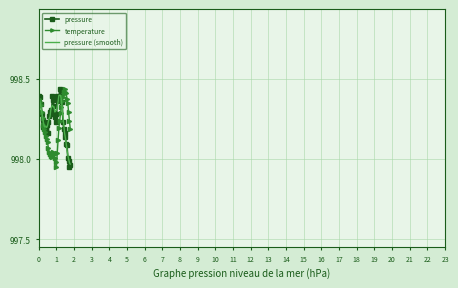

Reading right to left, list all the values displayed in this chart.

pressure: 998.0	998.0	998.0	998.0	998.1	998.1	998.1	998.2	998.2	998.2	998.4	998.4	998.4	998.4	998.4	998.4	998.4	998.2	998.3	998.3	998.3	998.4	998.4	998.3	998.3	998.3	998.3	998.2	998.2	998.2	998.2	998.2	998.2	998.2	998.2	998.3	998.3	998.4	998.3	998.4
temperature: 998.2	998.2	998.3	998.3	998.4	998.4	998.4	998.4	998.4	998.4	998.4	998.3	998.3	998.2	998.2	998.1	998.0	998.0	998.0	998.0	998.0	998.0	998.0	998.0	998.0	998.0	998.0	998.1	998.1	998.1	998.1	998.2	998.2	998.2	998.3	998.3	998.3	998.4	998.4	998.4
pressure (smooth): 998.0	998.0	998.0	998.0	998.1	998.1	998.1	998.2	998.2	998.3	998.3	998.4	998.4	998.4	998.4	998.4	998.3	998.3	998.3	998.3	998.3	998.3	998.3	998.3	998.3	998.3	998.3	998.2	998.2	998.2	998.2	998.2	998.2	998.2	998.3	998.3	998.3	998.3	998.4	998.4